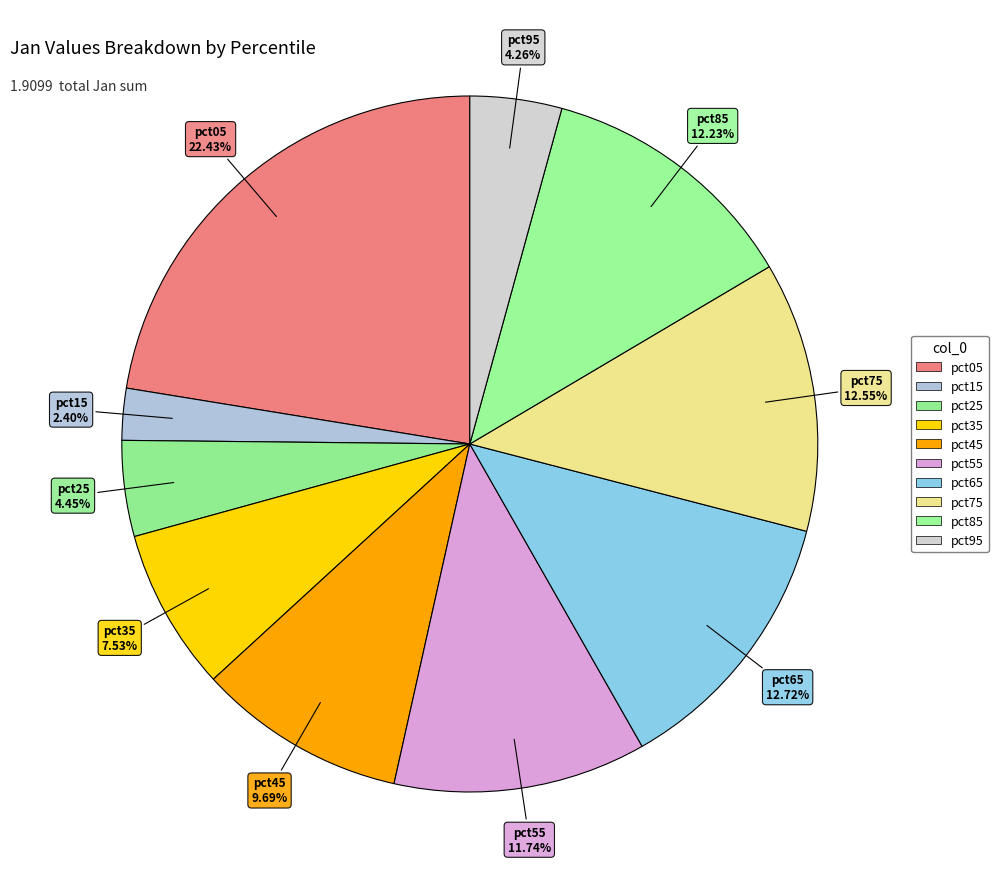

Is it true that pct15 is 1% of the pie?

False